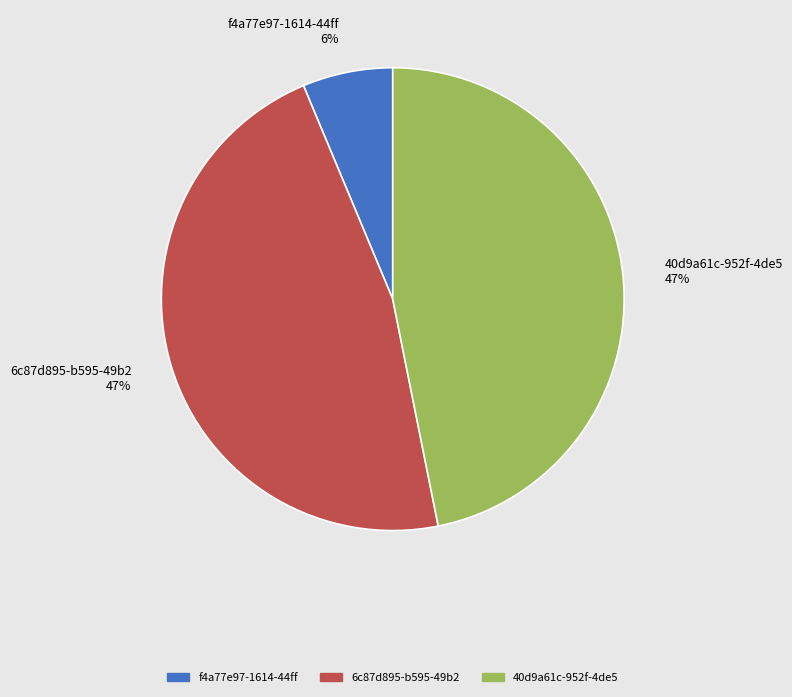

What percentage is the f4a77e97-1614-44ff slice, to the nearest percent?

6%